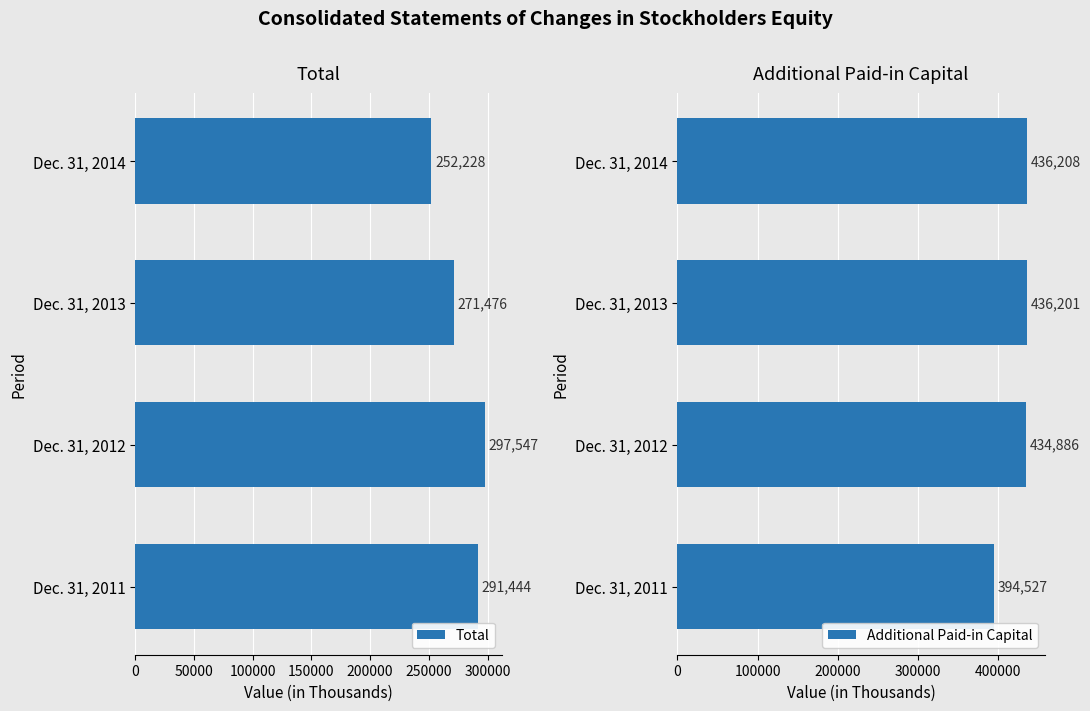

What is the difference between the maximum and minimum values in the Total series?

45319